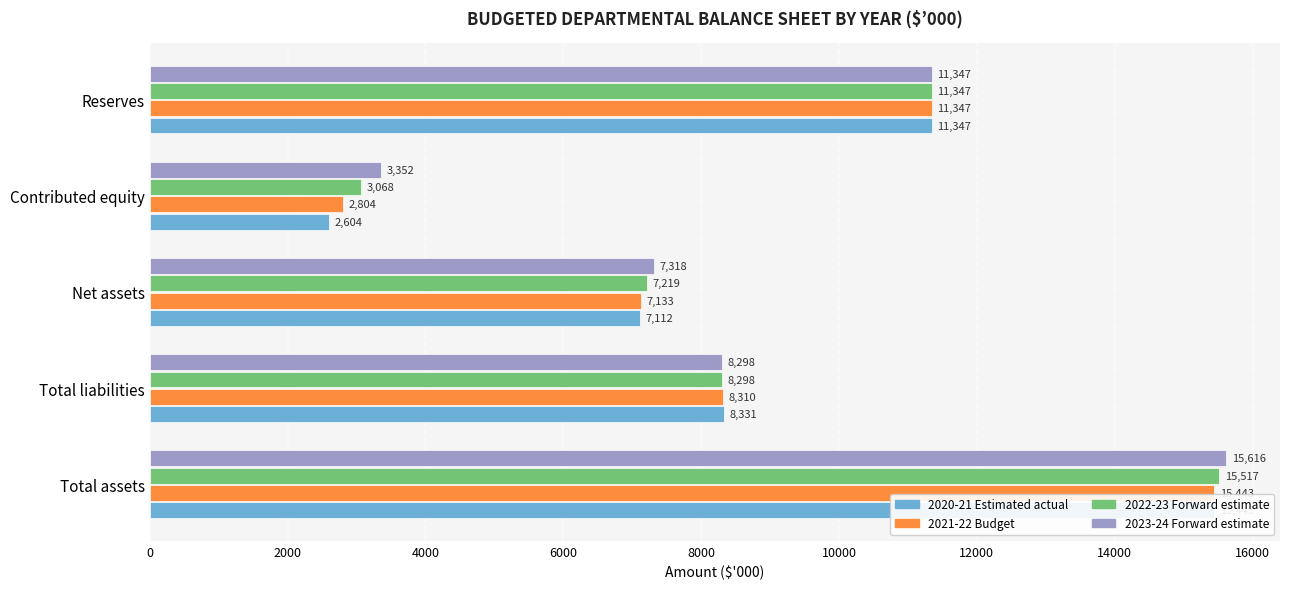

What is the sum of all 2023-24 Forward estimate values?

45931